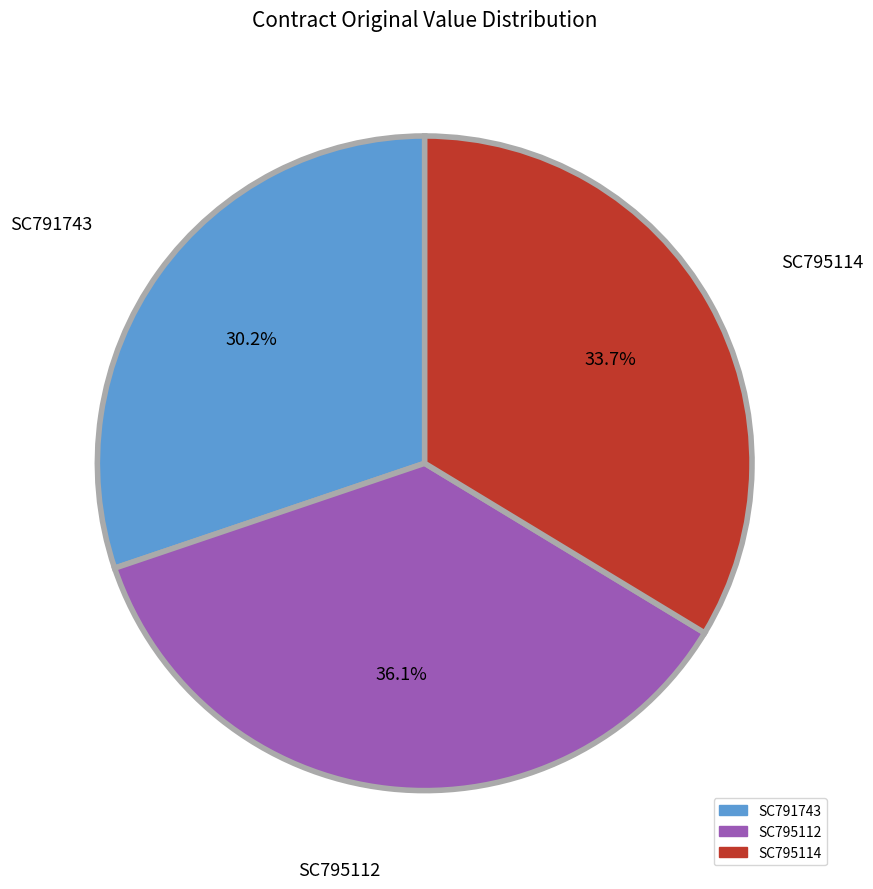

What is the ratio of the value at SC791743 to the value at SC795114?

0.9